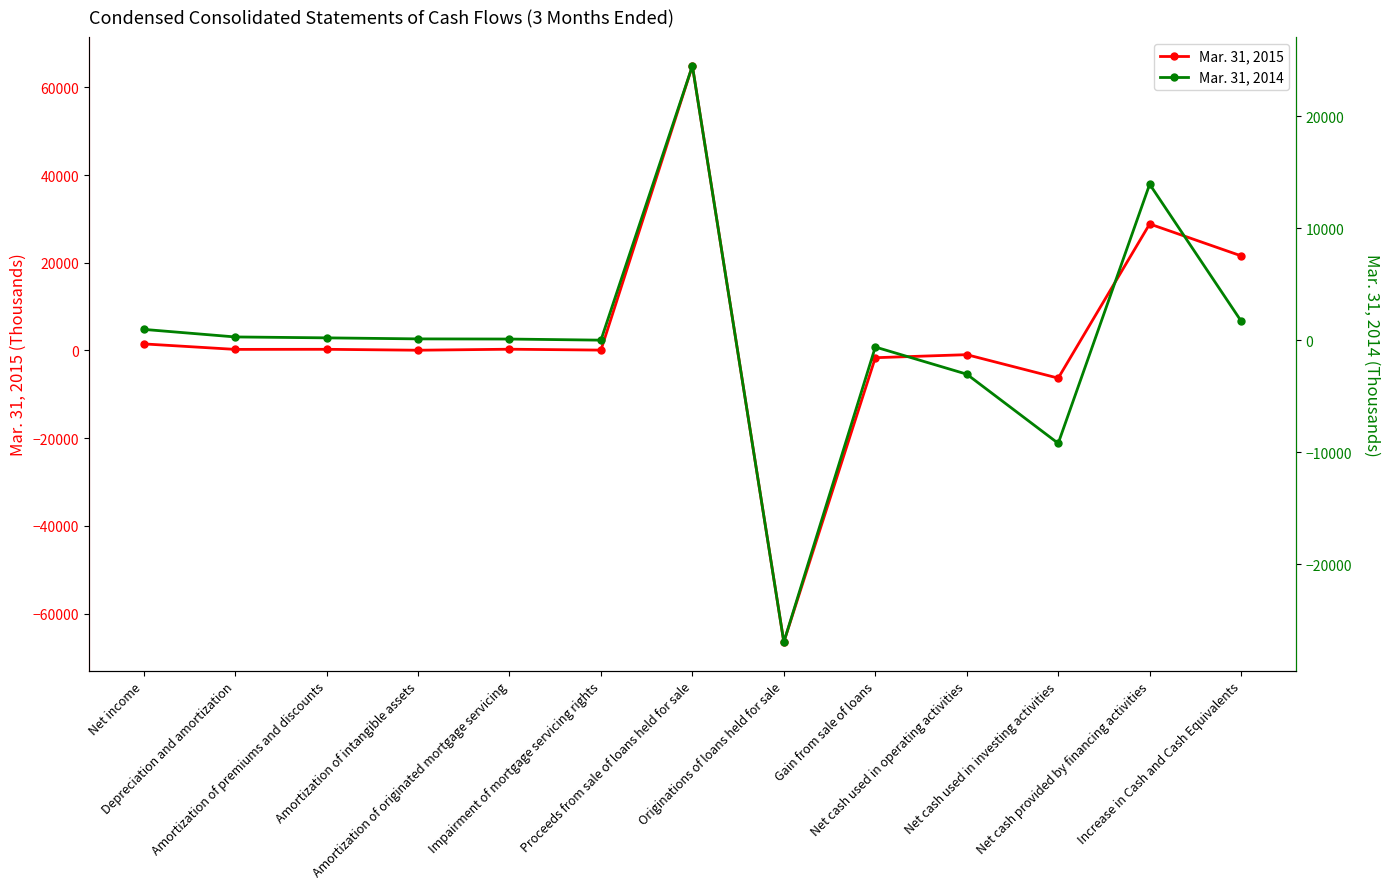

Between Depreciation and amortization and Net cash provided by financing activities, which series saw the biggest shift?

Mar. 31, 2015